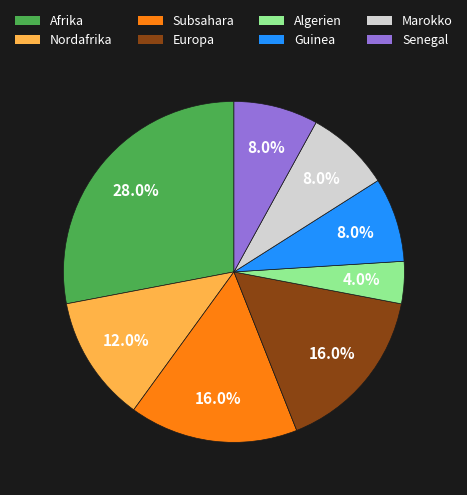

Approximately how many times larger is the value at Marokko compared to Afrika?

0.3